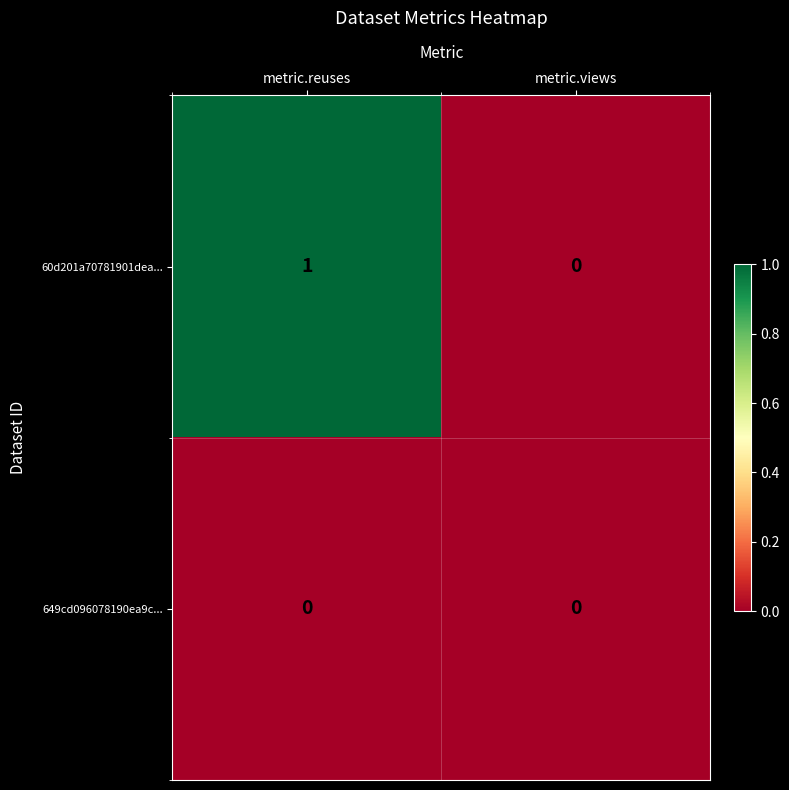

True or false: 60d201a70781901dea... has a value of 0 at metric.views.

True